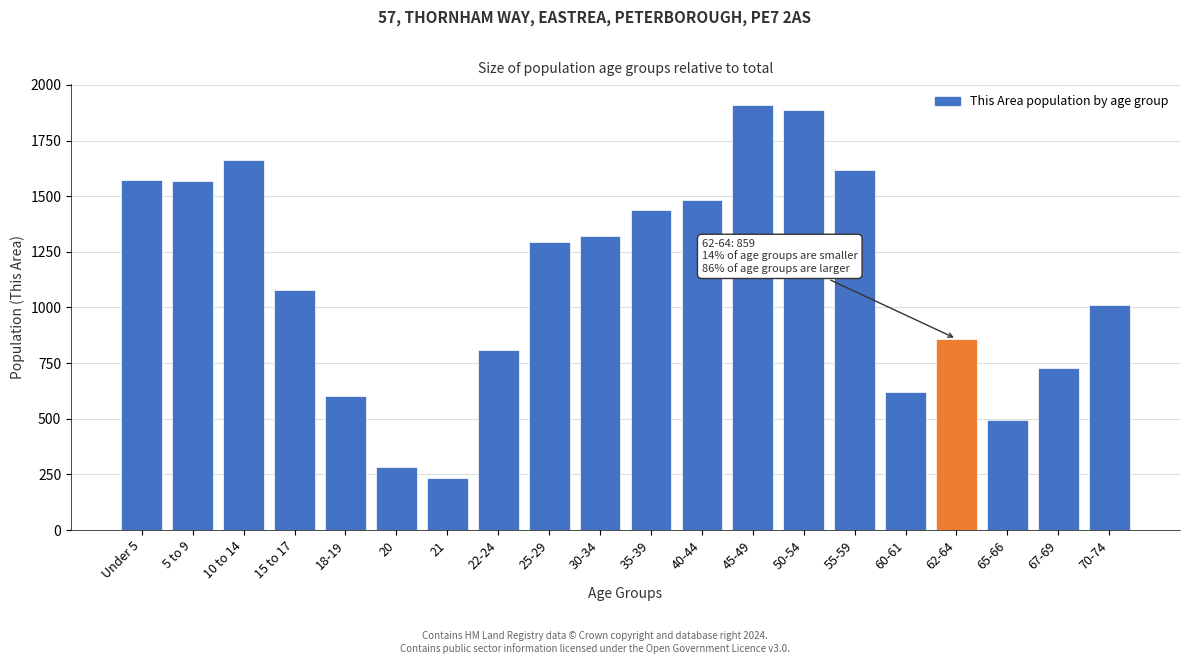

Read the value at 30-34.

1322